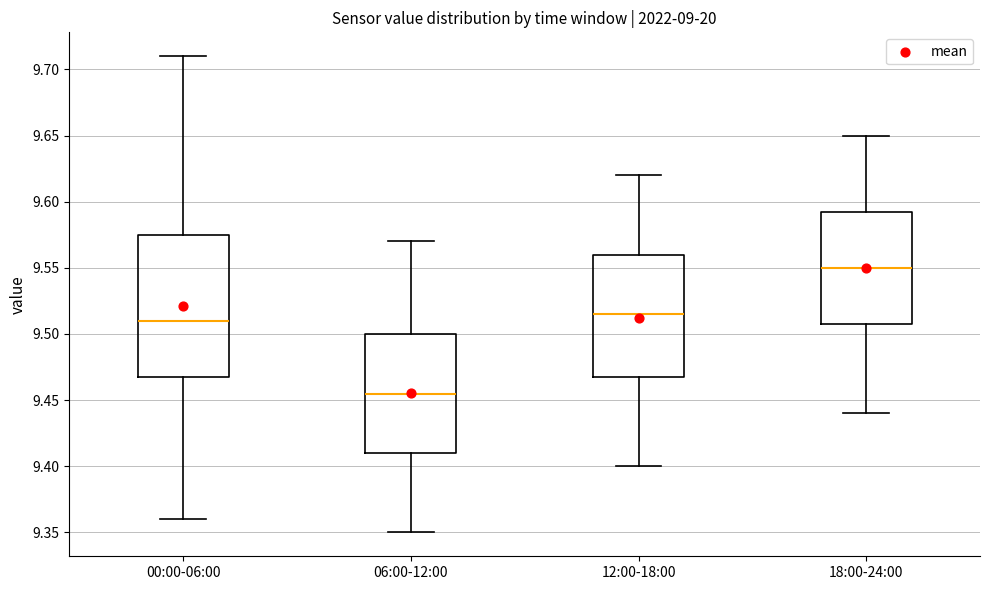

Reading left to right, transcribe this box plot: for each box, give where its median line is, the range the box spans, and where its two whiskers end, as read against the y-axis. The values are not printed on the chart, so give them approximately, as read against the axis.

00:00-06:00: median 9.510, box 9.470 to 9.575, whiskers 9.360 to 9.710
06:00-12:00: median 9.455, box 9.410 to 9.500, whiskers 9.350 to 9.570
12:00-18:00: median 9.515, box 9.470 to 9.560, whiskers 9.400 to 9.620
18:00-24:00: median 9.550, box 9.510 to 9.595, whiskers 9.440 to 9.650